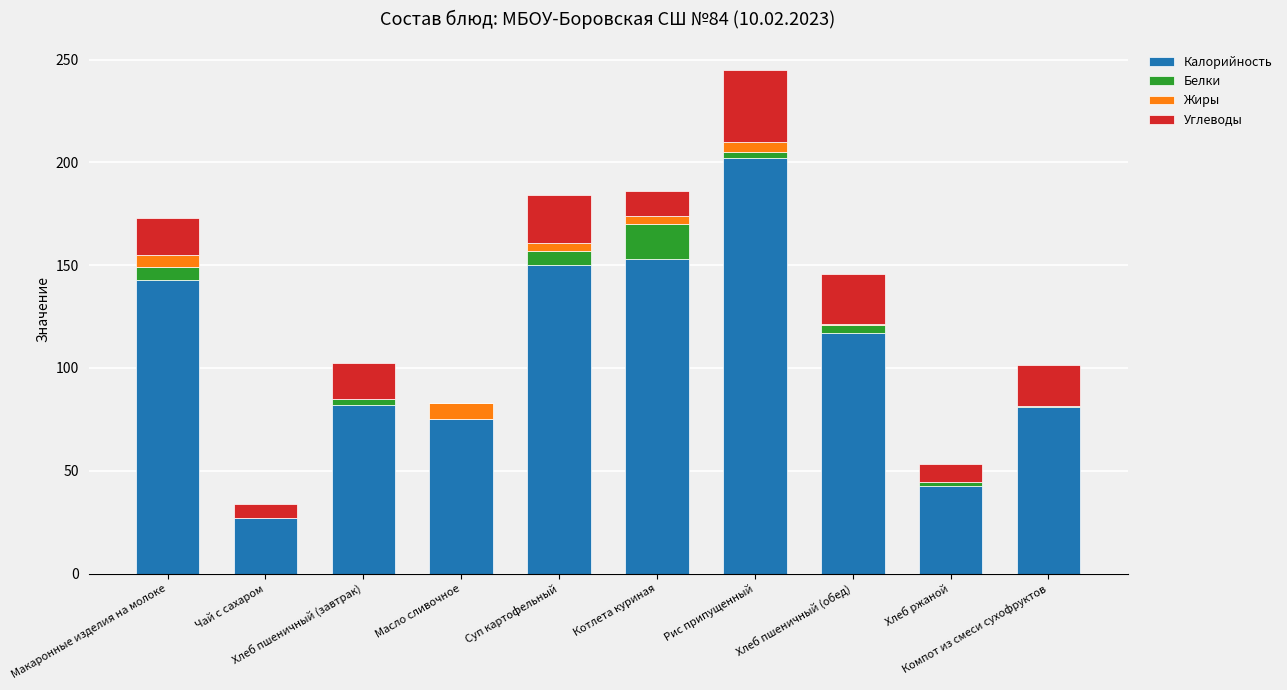

What is the sum of all Калорийность values?

1072.7